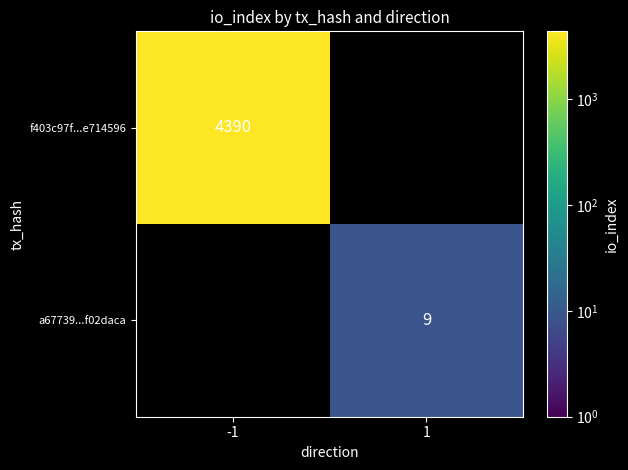

Is it true that a67739...f02daca equals 9 at 1?

True